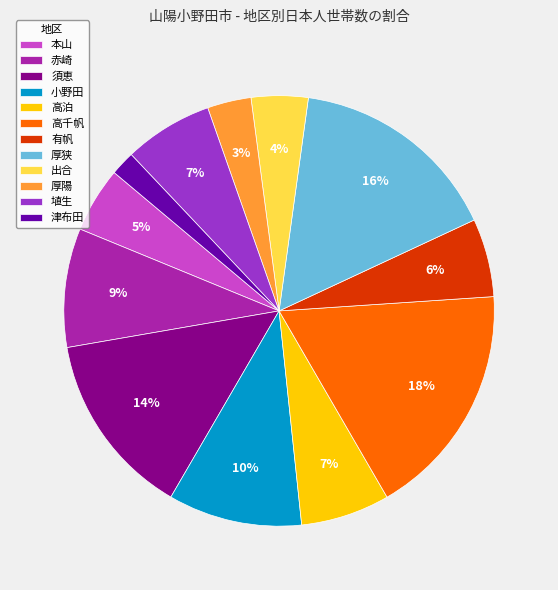

What percentage is the 高千帆 slice, to the nearest percent?

18%